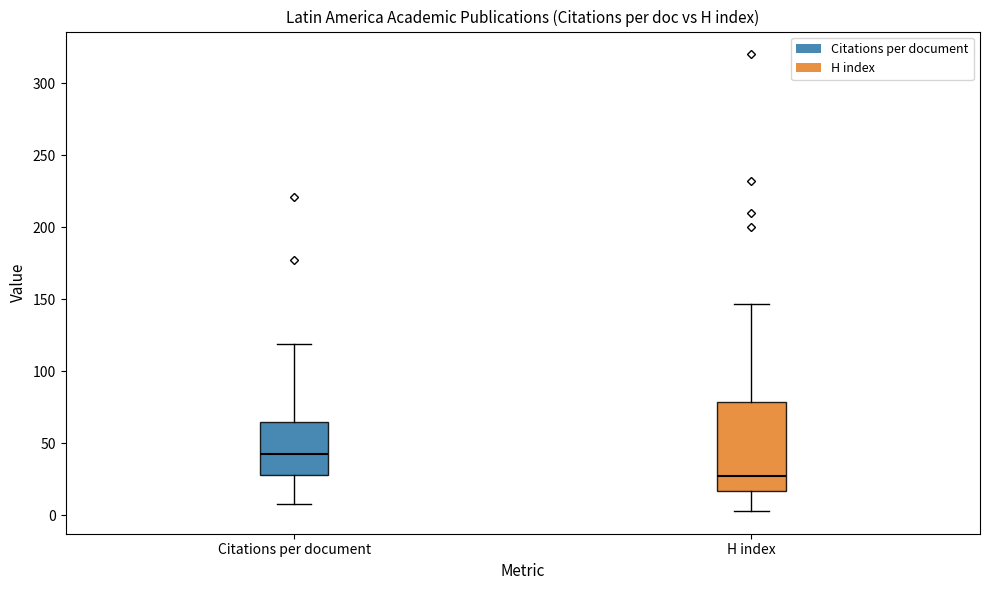

Which box's median line is the highest?

Citations per document